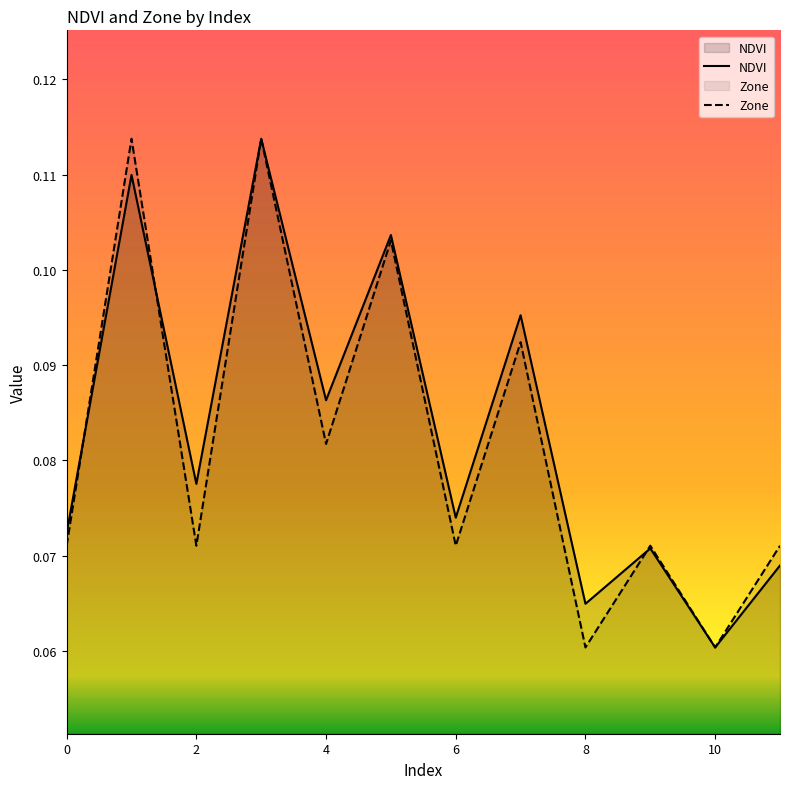

Rank the series at 8 from highest to lowest value.

NDVI, Zone